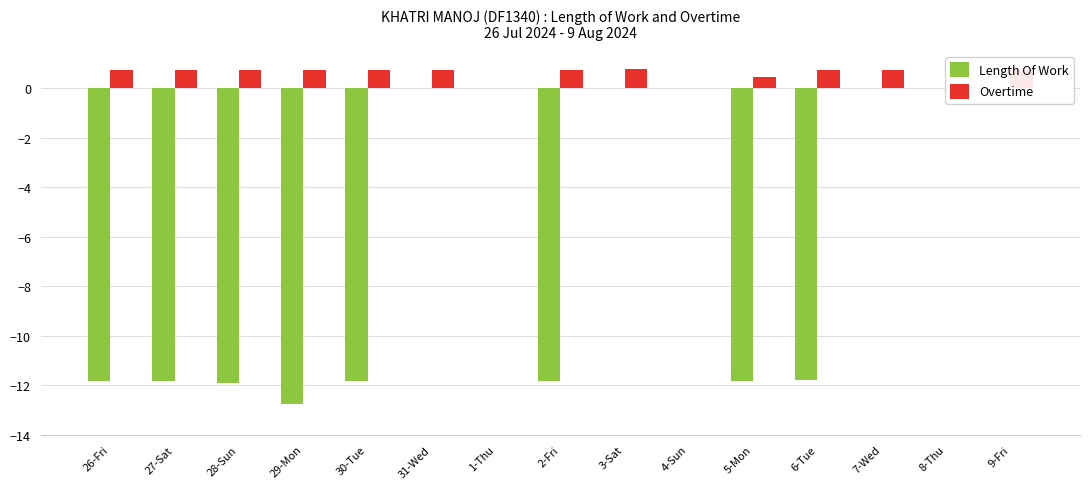

What is the value of the Overtime bar at the 8th from the left?

0.7